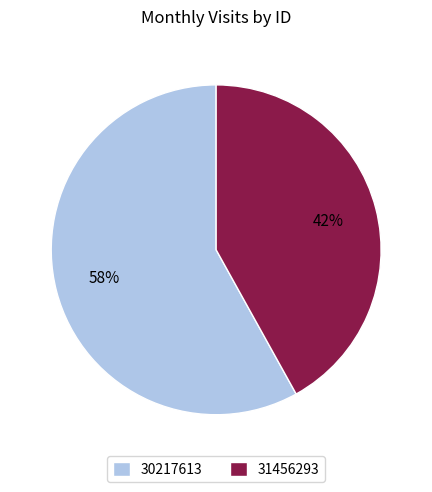

To the nearest percent, what portion does 30217613 represent?

58%